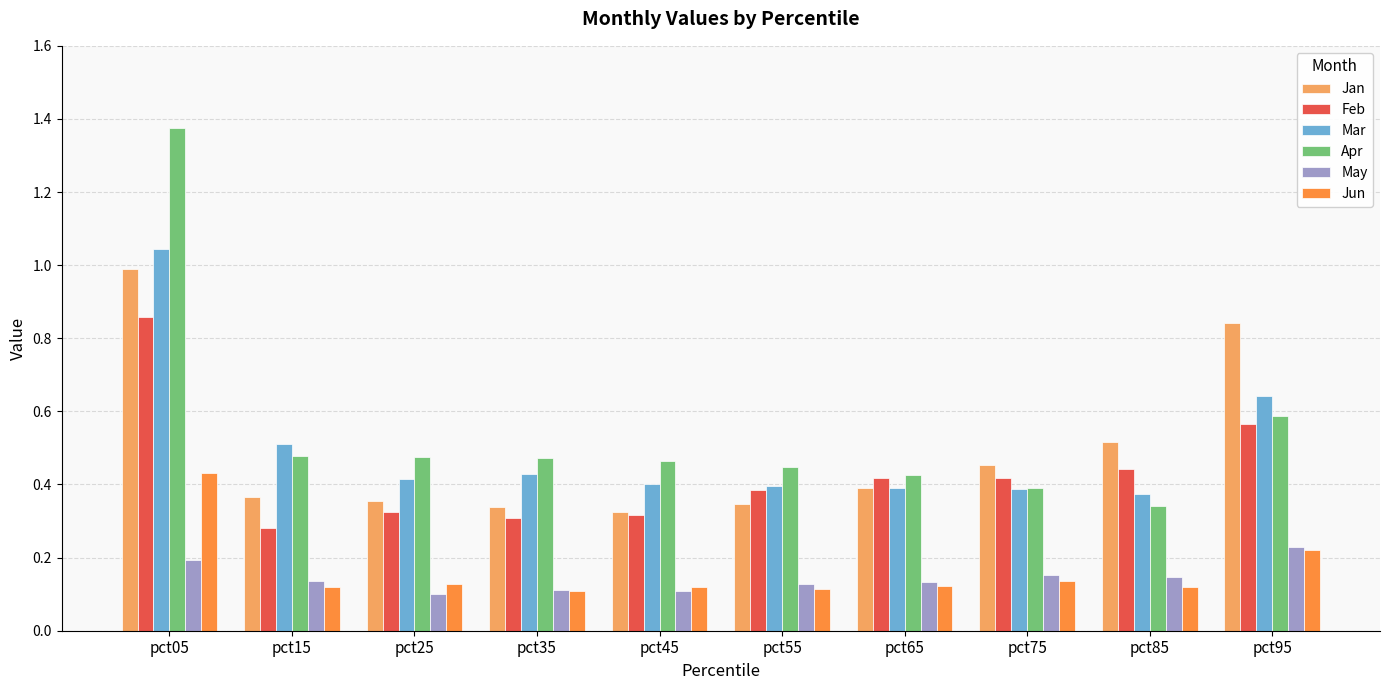

What is the difference between the maximum and minimum values in the Mar series?

0.7